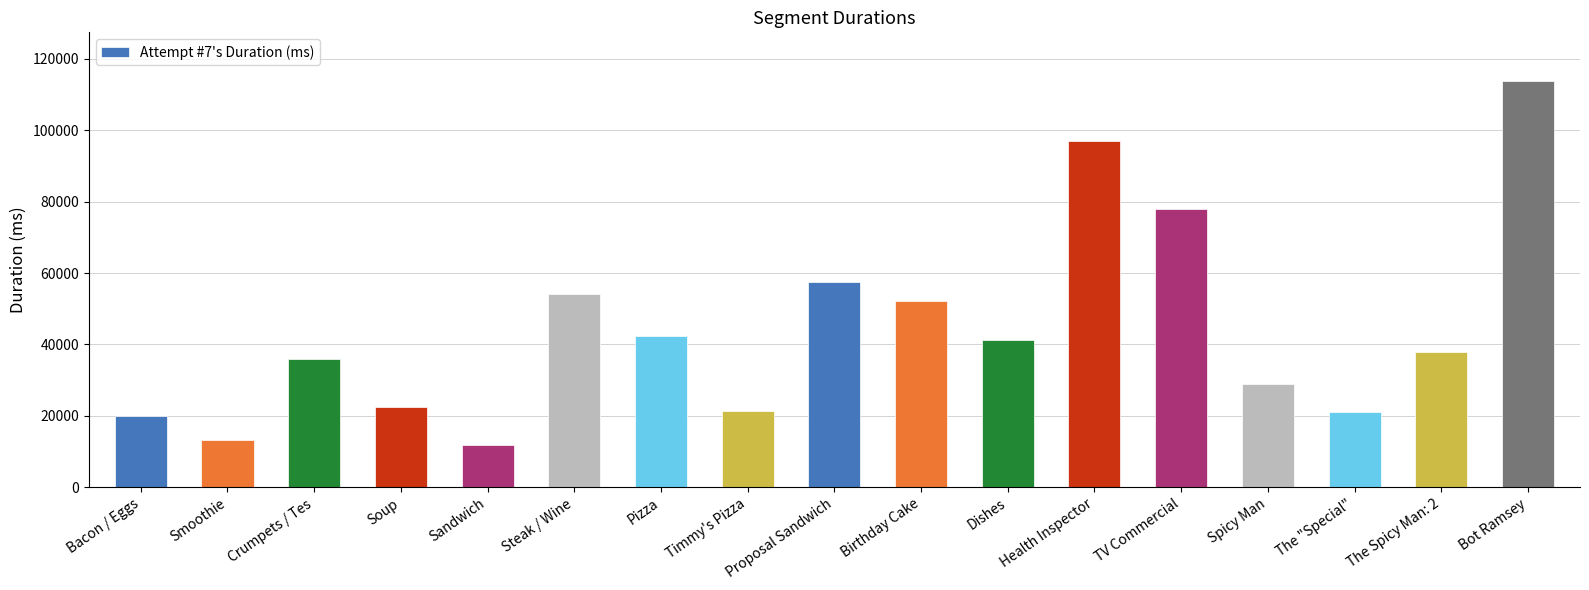

What is the label of the 9th bar from the left?

Proposal Sandwich